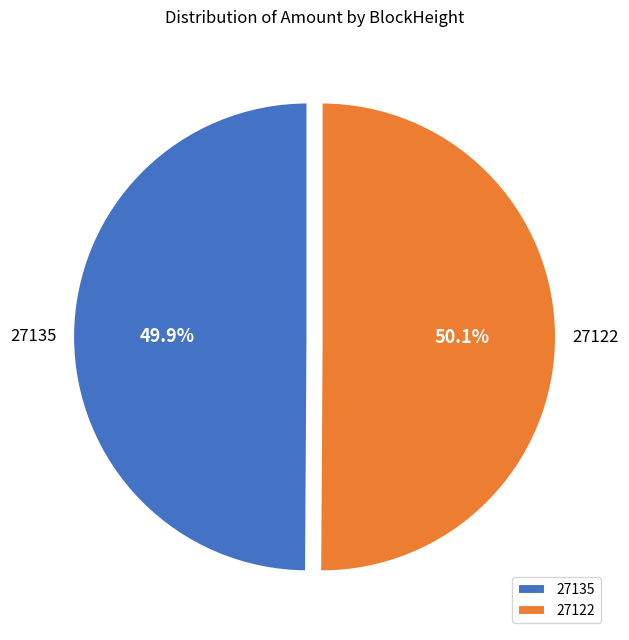

What percentage is NOT represented by 27135?

50.1%